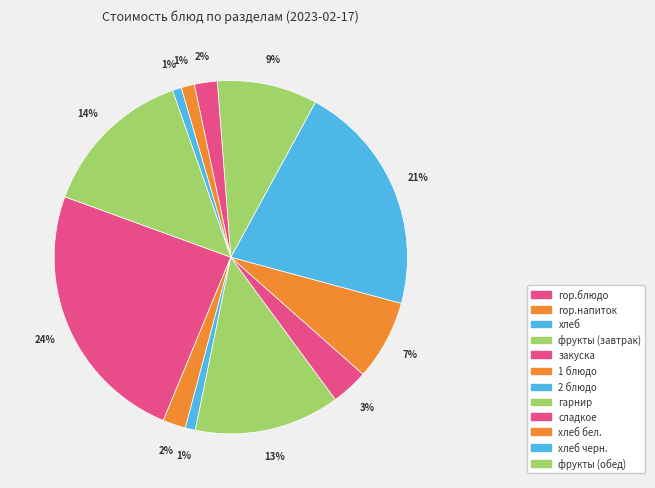

Which slice is the smallest?

хлеб черн.